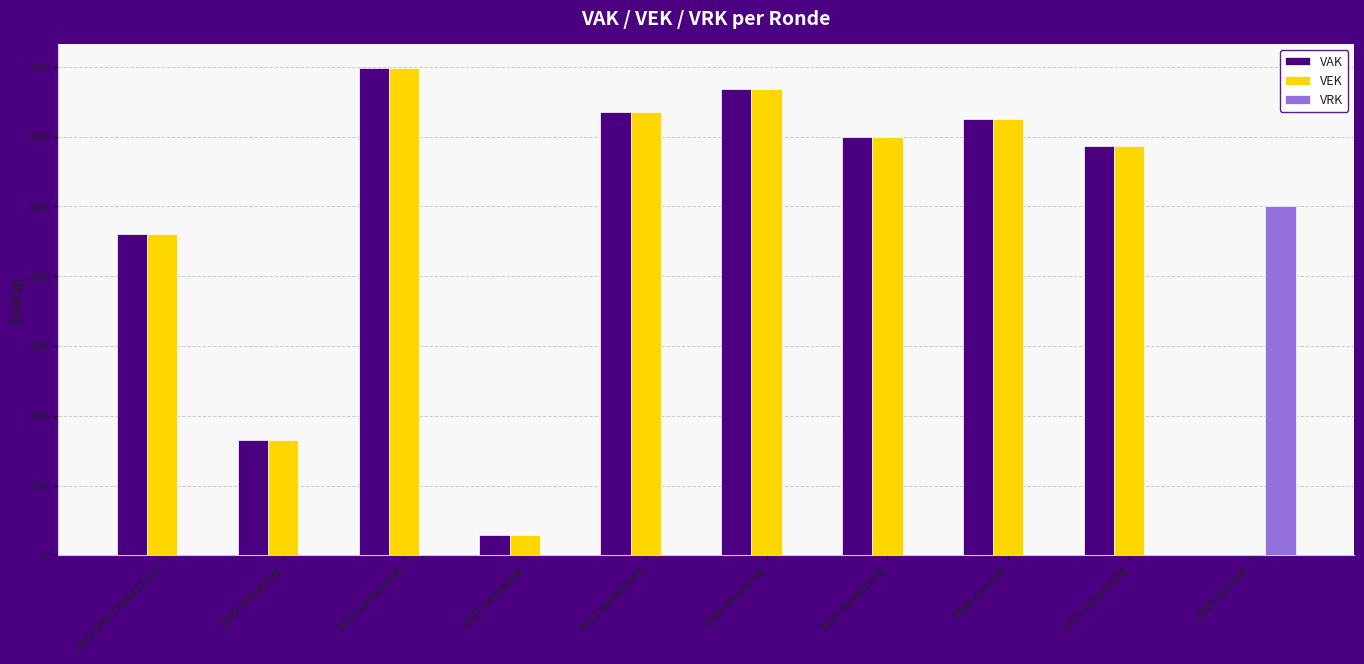

What is the spread (max minus min) of values at 2022 uitvoering?

165